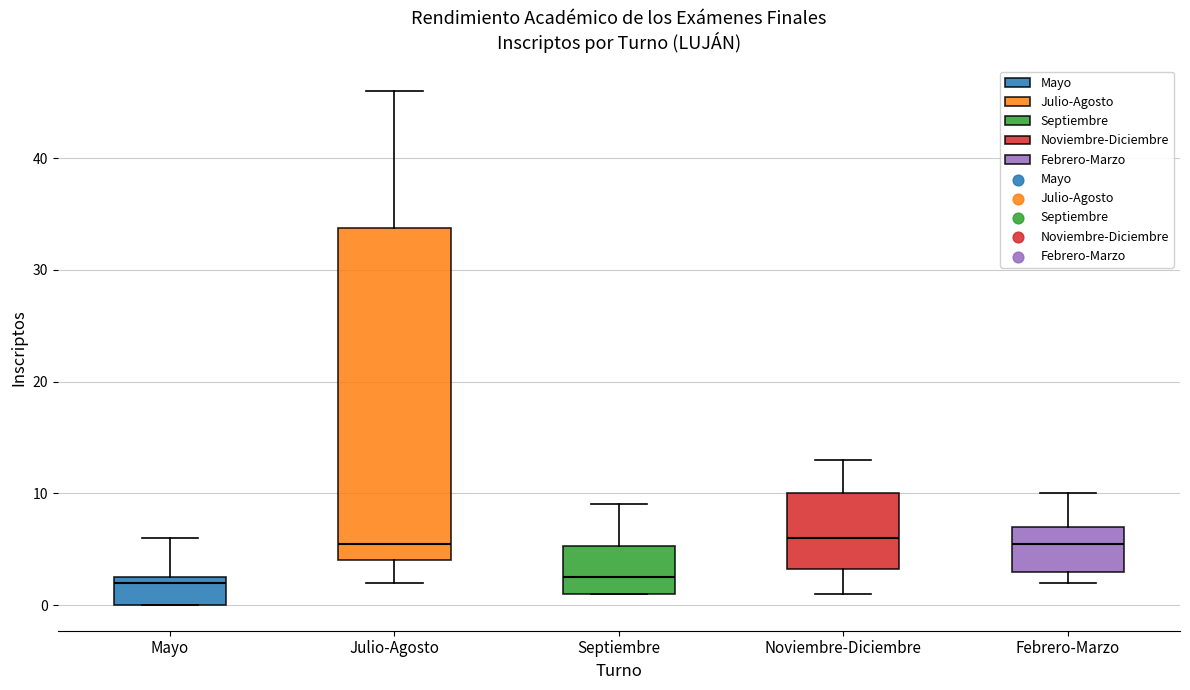

Which box is the tallest, from its lower edge to its upper edge?

Julio-Agosto